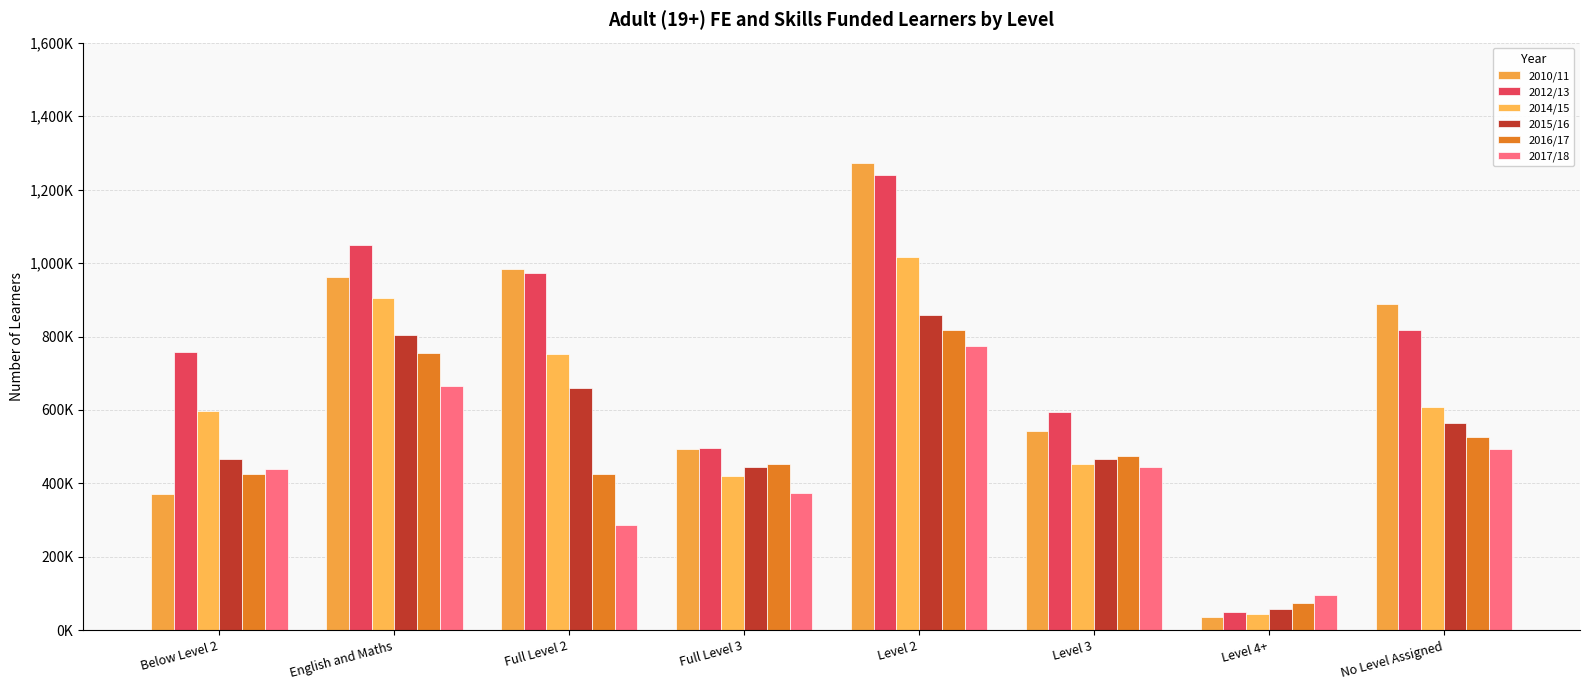

Which series has the largest total across all categories?

2012/13